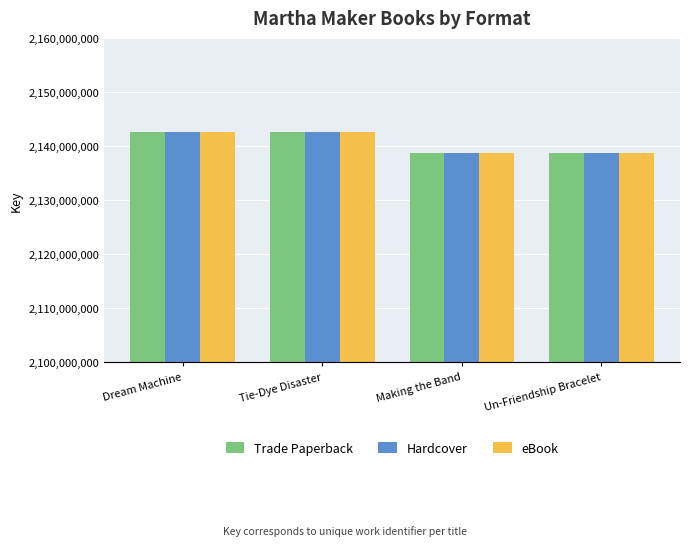

Is it true that Hardcover equals 2142543078 at Dream Machine?

True